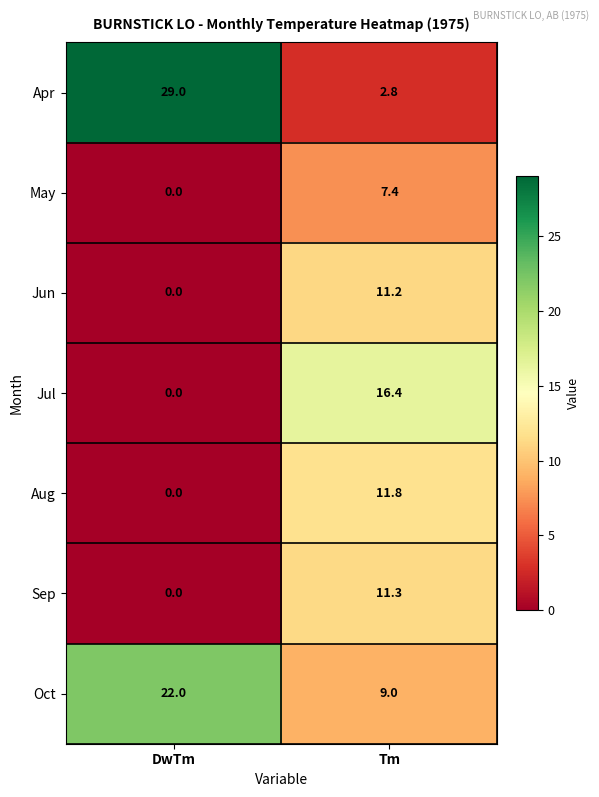

What is the total value across all series at DwTm?

51.0